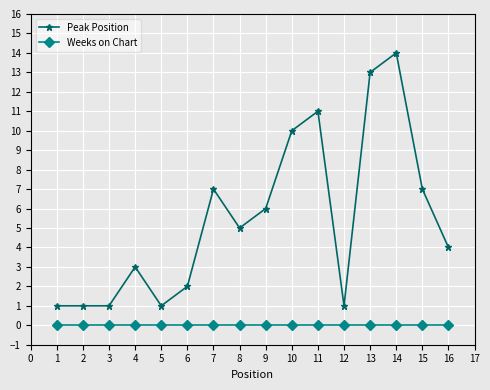

Which series has the largest range (max minus min)?

Peak Position